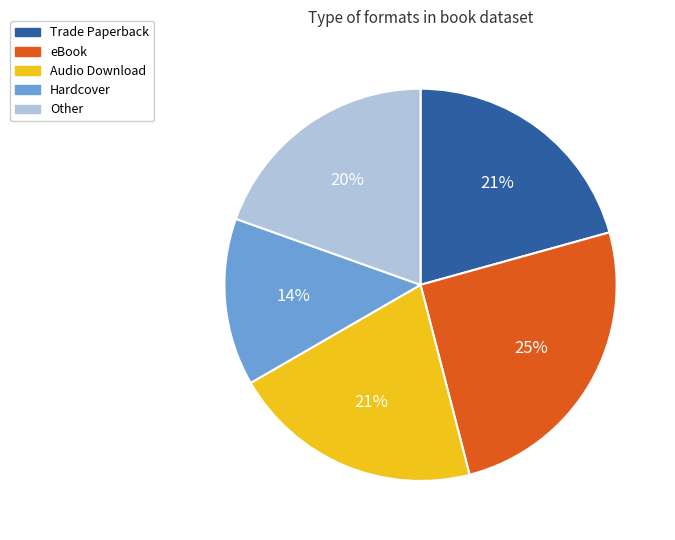

True or false: eBook accounts for 7% of the total.

False